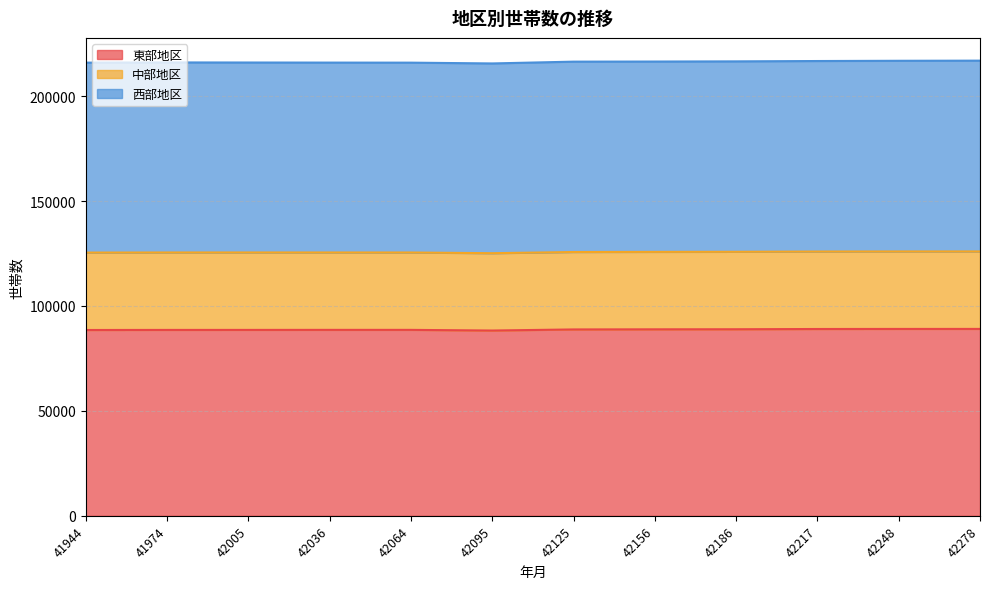

What is the difference between the 東部地区 values at 42095 and 42005?

299